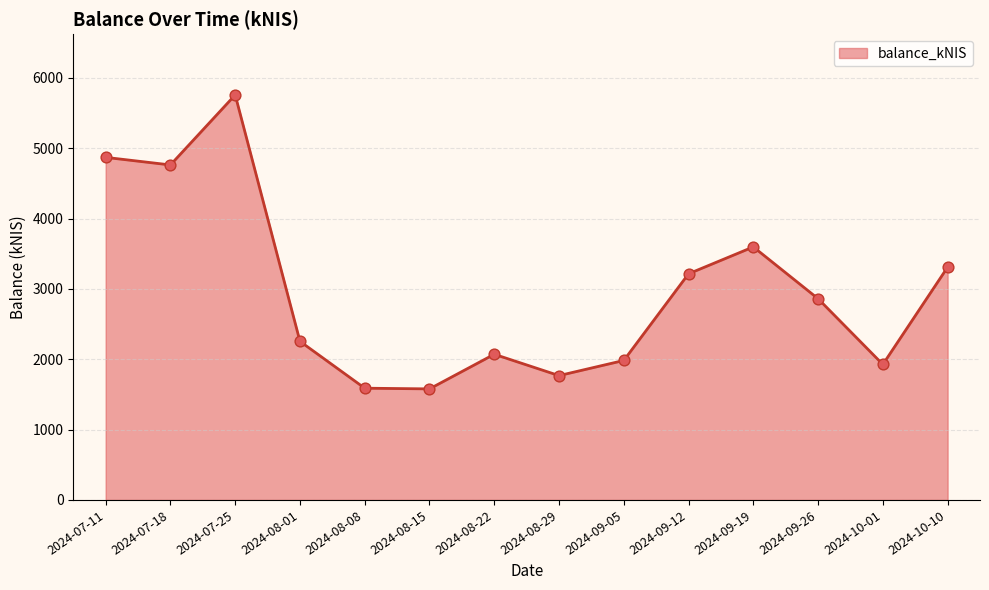

What is the ratio of the value at 2024-09-12 to the value at 2024-07-25?

0.6